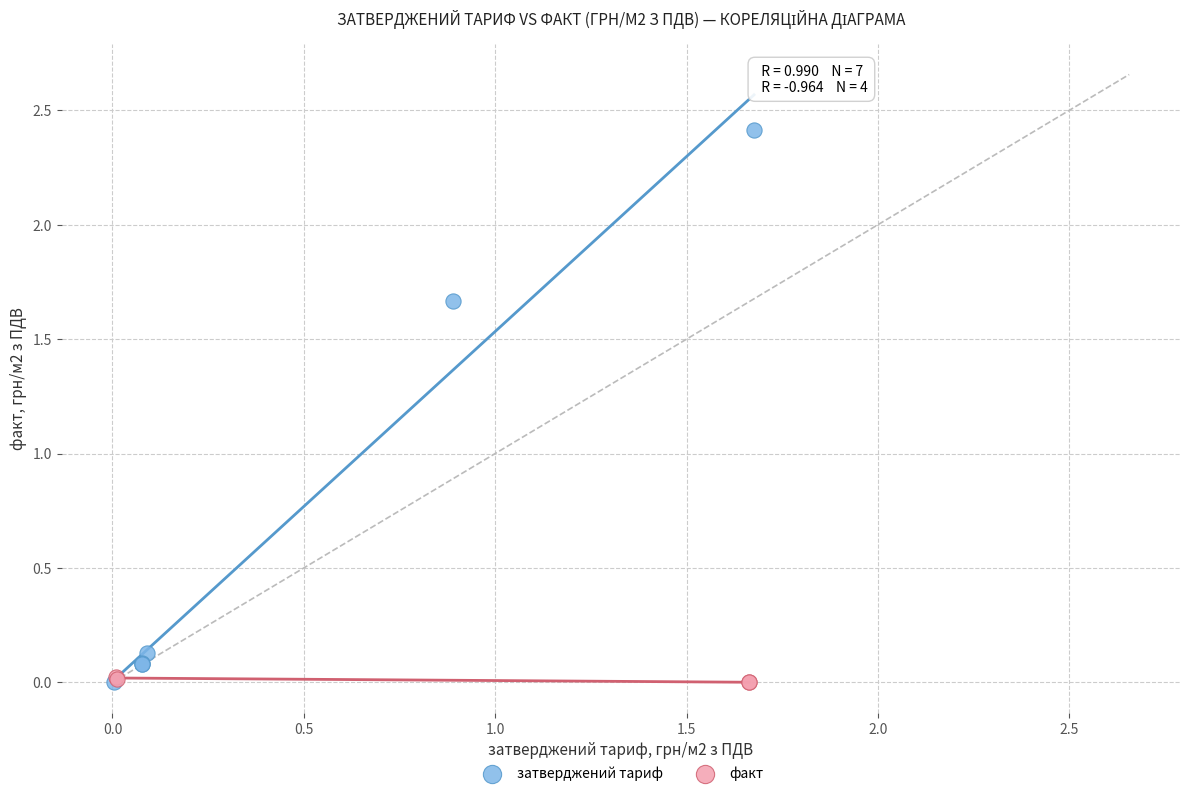

Which series has the largest Y range (max minus min)?

затверджений тариф